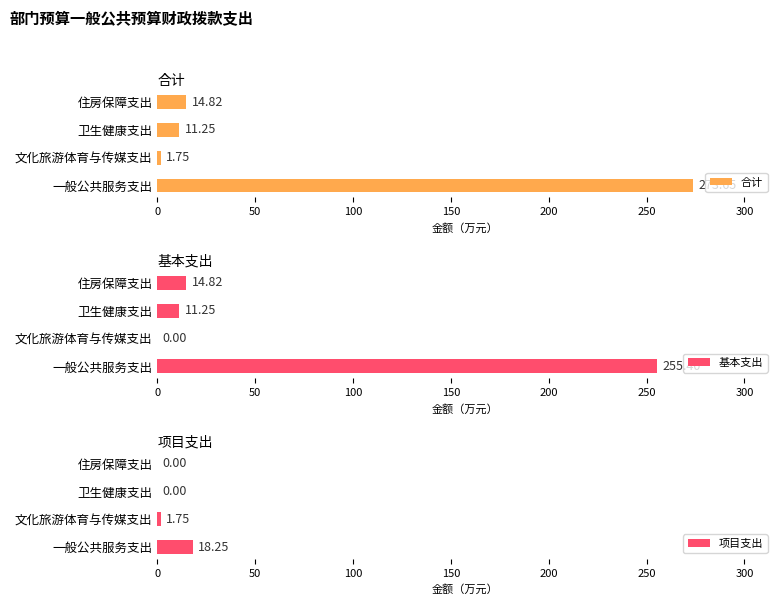

What is the sum of all 项目支出 values?

20.0